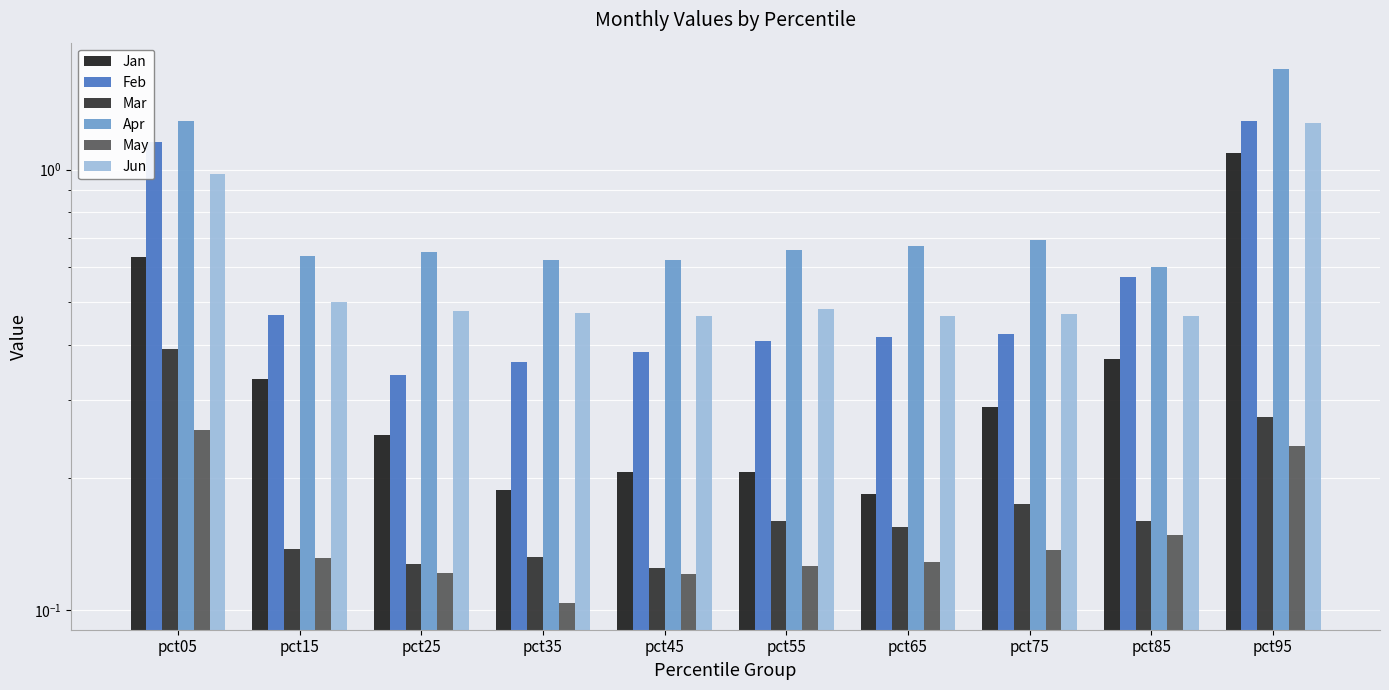

Between pct75 and pct95, which series saw the biggest shift?

Apr